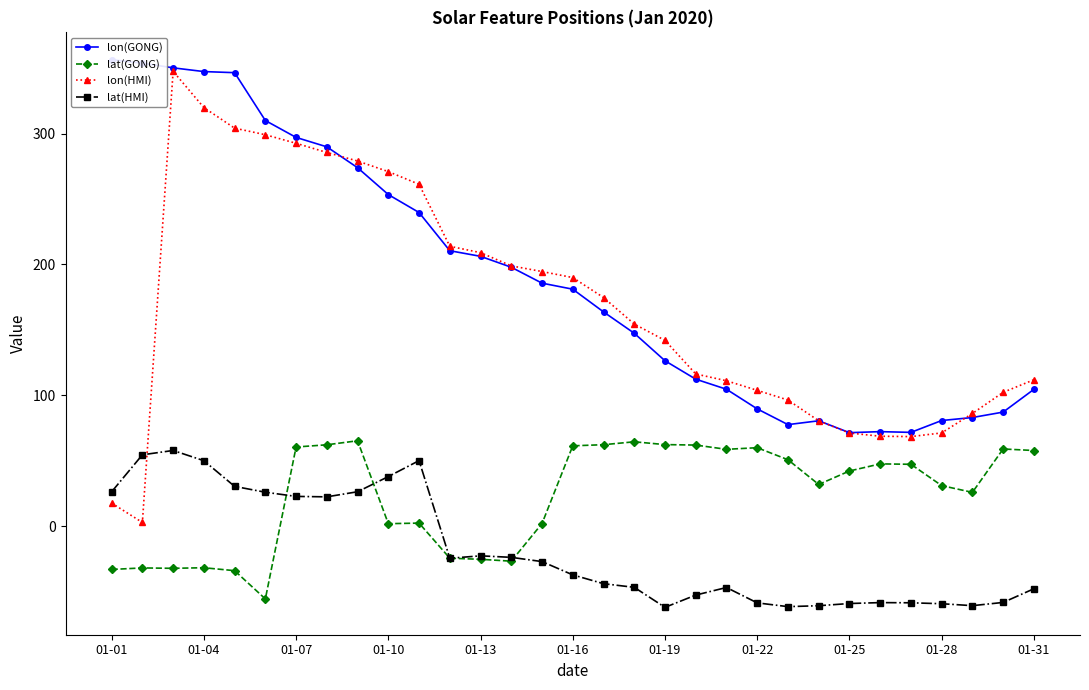

What is the approximate value of lon(GONG) at 28?

83.1